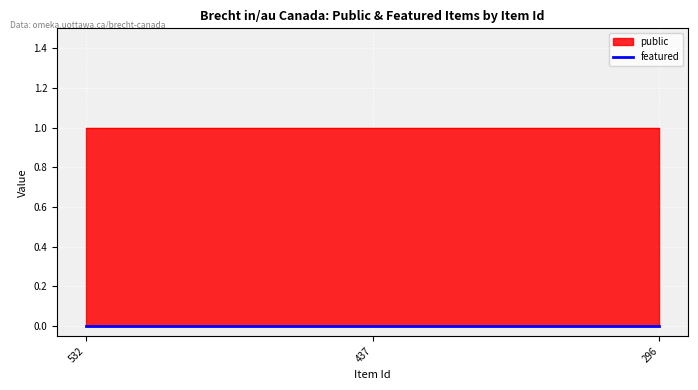

How many lines are shown in the chart?

2